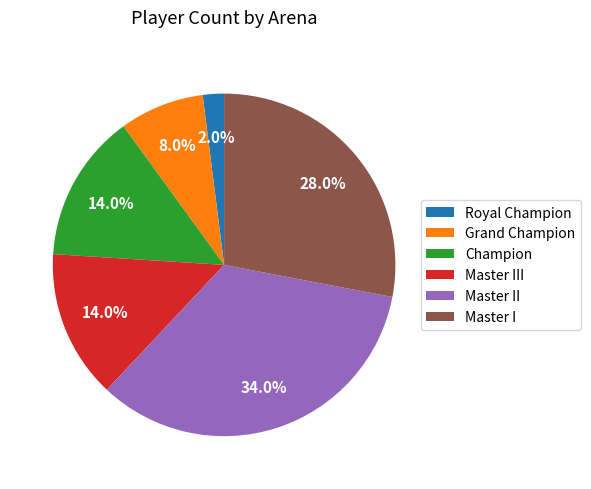

What percentage is the Master I slice, to the nearest percent?

28%